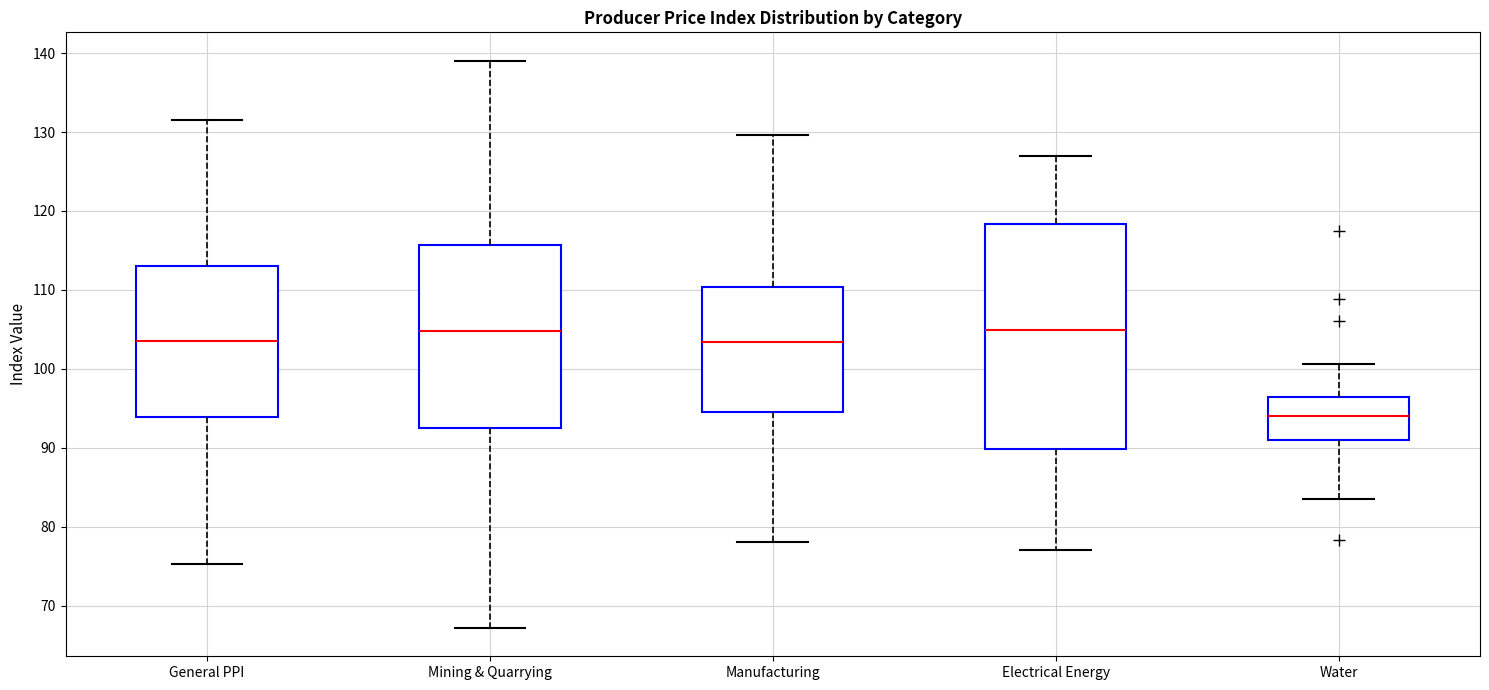

Comparing the boxes themselves (not the whiskers), which one is the tallest?

Electrical Energy